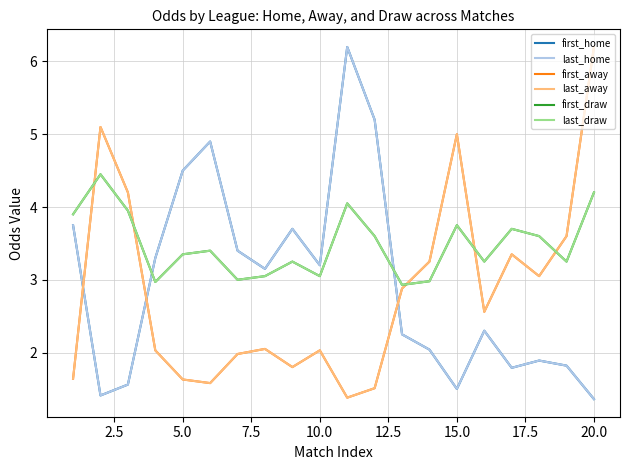

Is this an area chart (filled region under the line)?

No